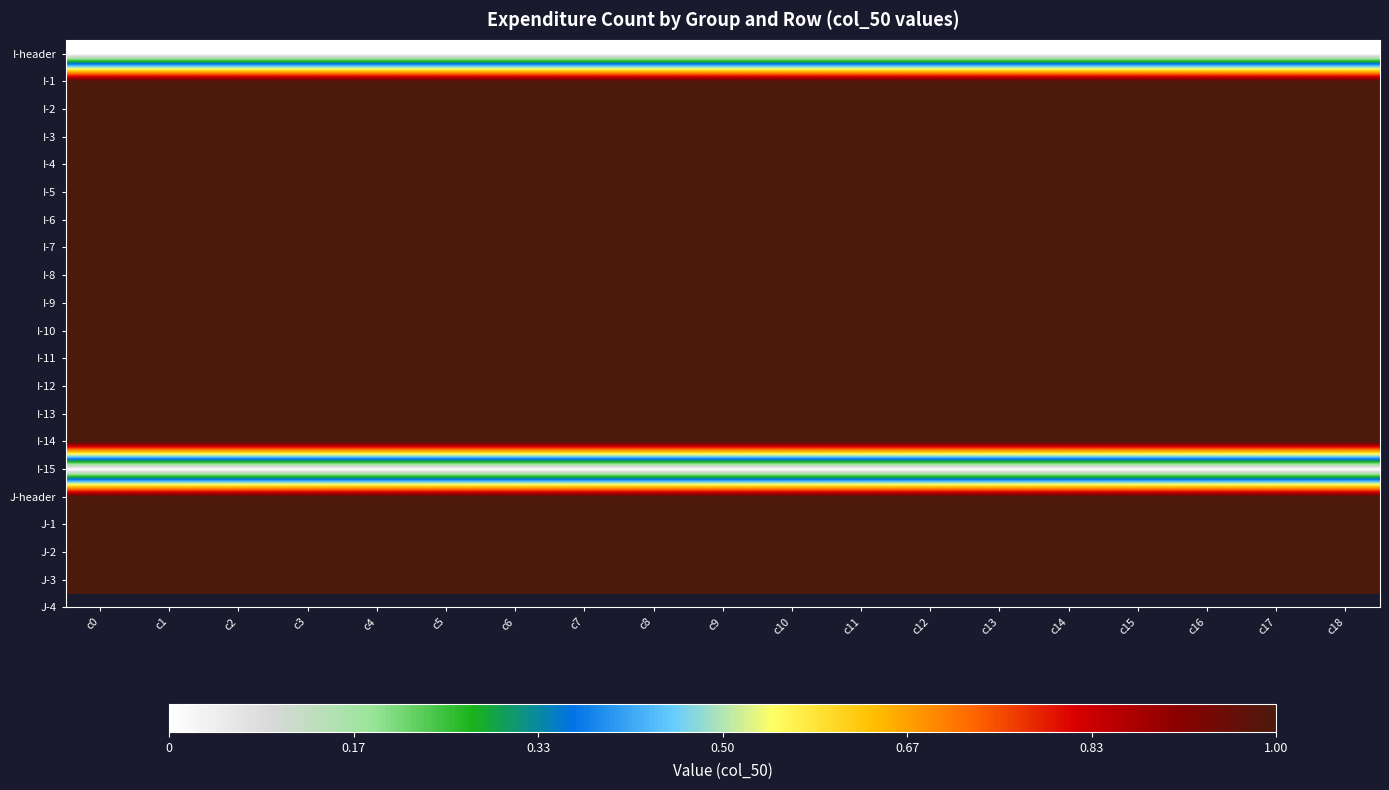

Reading left to right, extract all data points from this chart.

I-header: c0=0	c1=0	c2=0	c3=0	c4=0	c5=0	c6=0	c7=0	c8=0	c9=0	c10=0	c11=0	c12=0	c13=0	c14=0	c15=0	c16=0	c17=0	c18=0
I-1: c0=1	c1=1	c2=1	c3=1	c4=1	c5=1	c6=1	c7=1	c8=1	c9=1	c10=1	c11=1	c12=1	c13=1	c14=1	c15=1	c16=1	c17=1	c18=1
I-2: c0=1	c1=1	c2=1	c3=1	c4=1	c5=1	c6=1	c7=1	c8=1	c9=1	c10=1	c11=1	c12=1	c13=1	c14=1	c15=1	c16=1	c17=1	c18=1
I-3: c0=1	c1=1	c2=1	c3=1	c4=1	c5=1	c6=1	c7=1	c8=1	c9=1	c10=1	c11=1	c12=1	c13=1	c14=1	c15=1	c16=1	c17=1	c18=1
I-4: c0=1	c1=1	c2=1	c3=1	c4=1	c5=1	c6=1	c7=1	c8=1	c9=1	c10=1	c11=1	c12=1	c13=1	c14=1	c15=1	c16=1	c17=1	c18=1
I-5: c0=1	c1=1	c2=1	c3=1	c4=1	c5=1	c6=1	c7=1	c8=1	c9=1	c10=1	c11=1	c12=1	c13=1	c14=1	c15=1	c16=1	c17=1	c18=1
I-6: c0=1	c1=1	c2=1	c3=1	c4=1	c5=1	c6=1	c7=1	c8=1	c9=1	c10=1	c11=1	c12=1	c13=1	c14=1	c15=1	c16=1	c17=1	c18=1
I-7: c0=1	c1=1	c2=1	c3=1	c4=1	c5=1	c6=1	c7=1	c8=1	c9=1	c10=1	c11=1	c12=1	c13=1	c14=1	c15=1	c16=1	c17=1	c18=1
I-8: c0=1	c1=1	c2=1	c3=1	c4=1	c5=1	c6=1	c7=1	c8=1	c9=1	c10=1	c11=1	c12=1	c13=1	c14=1	c15=1	c16=1	c17=1	c18=1
I-9: c0=1	c1=1	c2=1	c3=1	c4=1	c5=1	c6=1	c7=1	c8=1	c9=1	c10=1	c11=1	c12=1	c13=1	c14=1	c15=1	c16=1	c17=1	c18=1
I-10: c0=1	c1=1	c2=1	c3=1	c4=1	c5=1	c6=1	c7=1	c8=1	c9=1	c10=1	c11=1	c12=1	c13=1	c14=1	c15=1	c16=1	c17=1	c18=1
I-11: c0=1	c1=1	c2=1	c3=1	c4=1	c5=1	c6=1	c7=1	c8=1	c9=1	c10=1	c11=1	c12=1	c13=1	c14=1	c15=1	c16=1	c17=1	c18=1
I-12: c0=1	c1=1	c2=1	c3=1	c4=1	c5=1	c6=1	c7=1	c8=1	c9=1	c10=1	c11=1	c12=1	c13=1	c14=1	c15=1	c16=1	c17=1	c18=1
I-13: c0=1	c1=1	c2=1	c3=1	c4=1	c5=1	c6=1	c7=1	c8=1	c9=1	c10=1	c11=1	c12=1	c13=1	c14=1	c15=1	c16=1	c17=1	c18=1
I-14: c0=1	c1=1	c2=1	c3=1	c4=1	c5=1	c6=1	c7=1	c8=1	c9=1	c10=1	c11=1	c12=1	c13=1	c14=1	c15=1	c16=1	c17=1	c18=1
I-15: c0=0	c1=0	c2=0	c3=0	c4=0	c5=0	c6=0	c7=0	c8=0	c9=0	c10=0	c11=0	c12=0	c13=0	c14=0	c15=0	c16=0	c17=0	c18=0
J-header: c0=1	c1=1	c2=1	c3=1	c4=1	c5=1	c6=1	c7=1	c8=1	c9=1	c10=1	c11=1	c12=1	c13=1	c14=1	c15=1	c16=1	c17=1	c18=1
J-1: c0=1	c1=1	c2=1	c3=1	c4=1	c5=1	c6=1	c7=1	c8=1	c9=1	c10=1	c11=1	c12=1	c13=1	c14=1	c15=1	c16=1	c17=1	c18=1
J-2: c0=1	c1=1	c2=1	c3=1	c4=1	c5=1	c6=1	c7=1	c8=1	c9=1	c10=1	c11=1	c12=1	c13=1	c14=1	c15=1	c16=1	c17=1	c18=1
J-3: c0=1	c1=1	c2=1	c3=1	c4=1	c5=1	c6=1	c7=1	c8=1	c9=1	c10=1	c11=1	c12=1	c13=1	c14=1	c15=1	c16=1	c17=1	c18=1